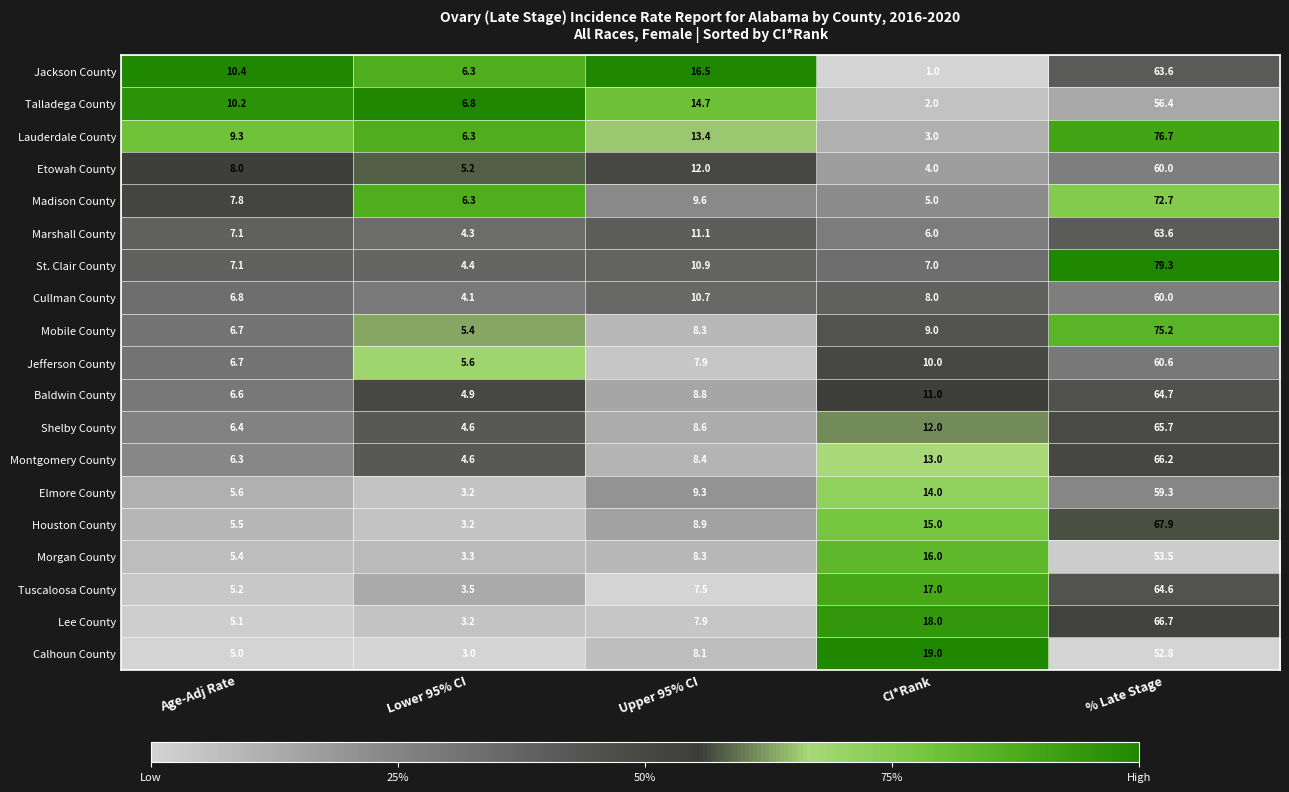

List the labels in order of Marshall County value, largest first.

% Late Stage, Upper 95% CI, Age-Adj Rate, CI*Rank, Lower 95% CI